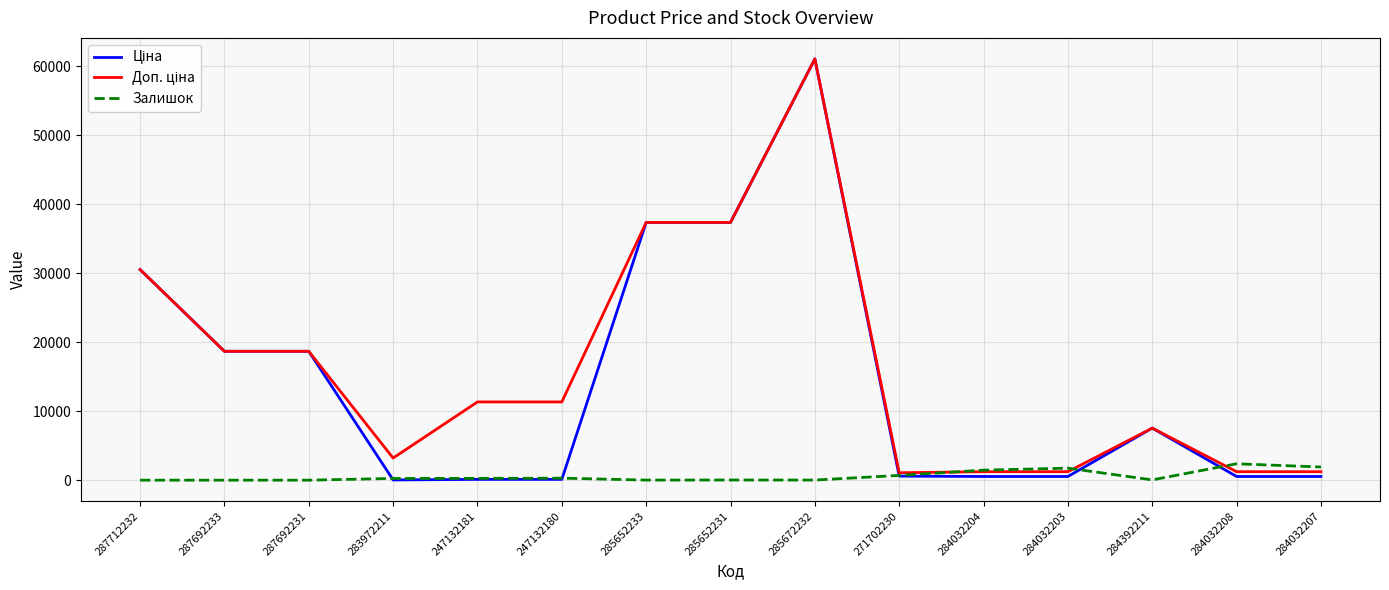

Is it true that Залишок equals 0.0 at 287692231?

True